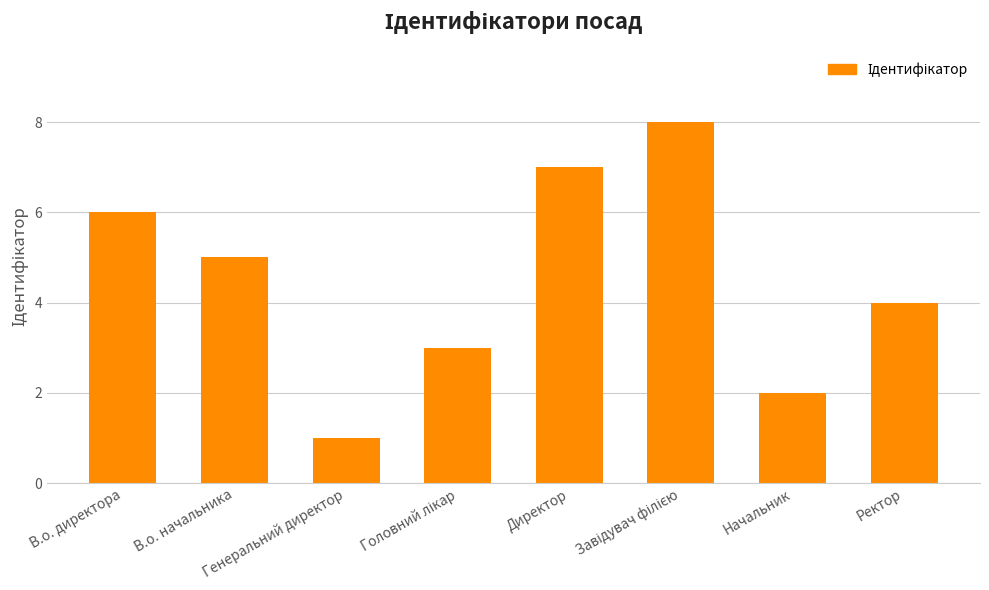

What is the maximum value shown in the chart?

8